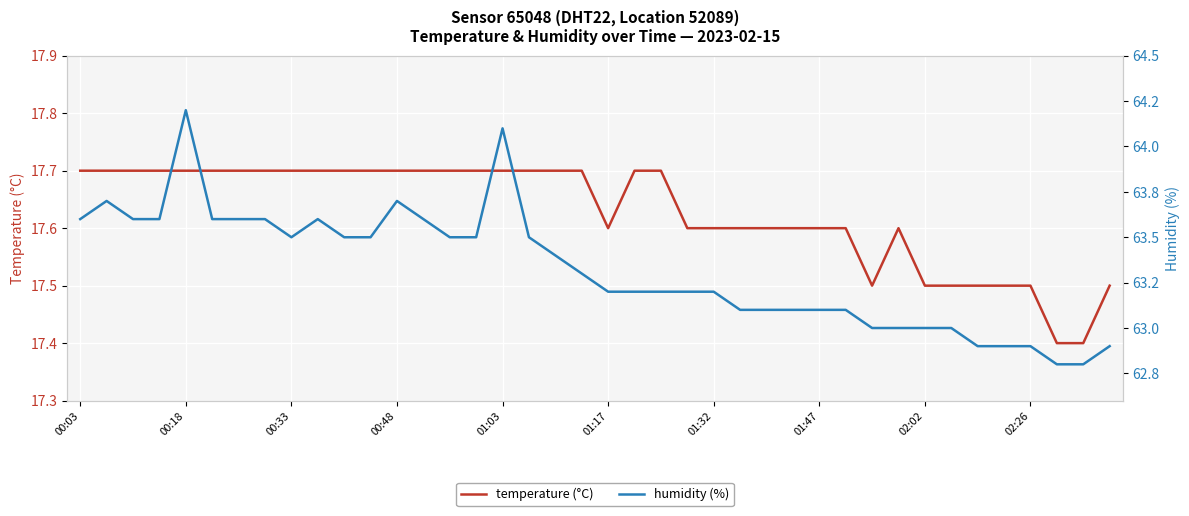

Is this an area chart (filled region under the line)?

No